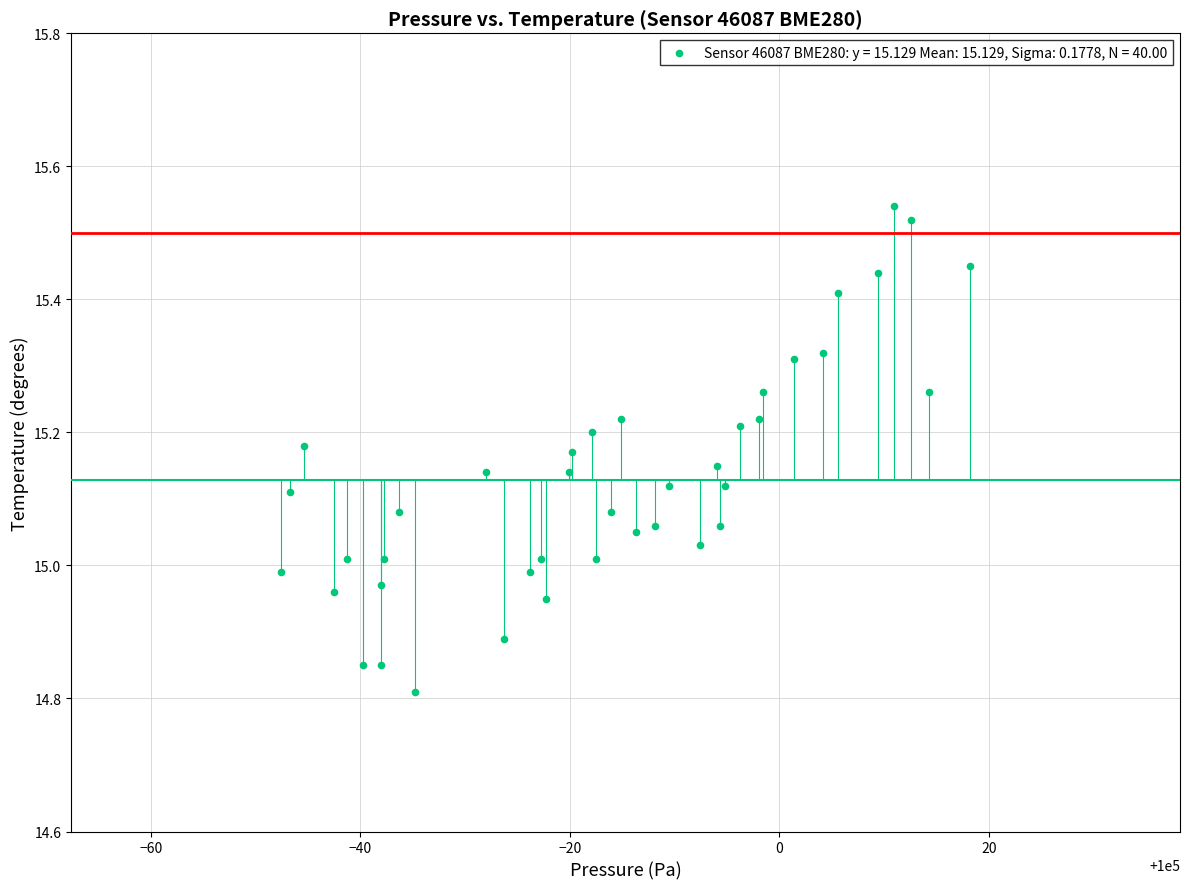

What is the range of Y values (max minus min)?

0.7